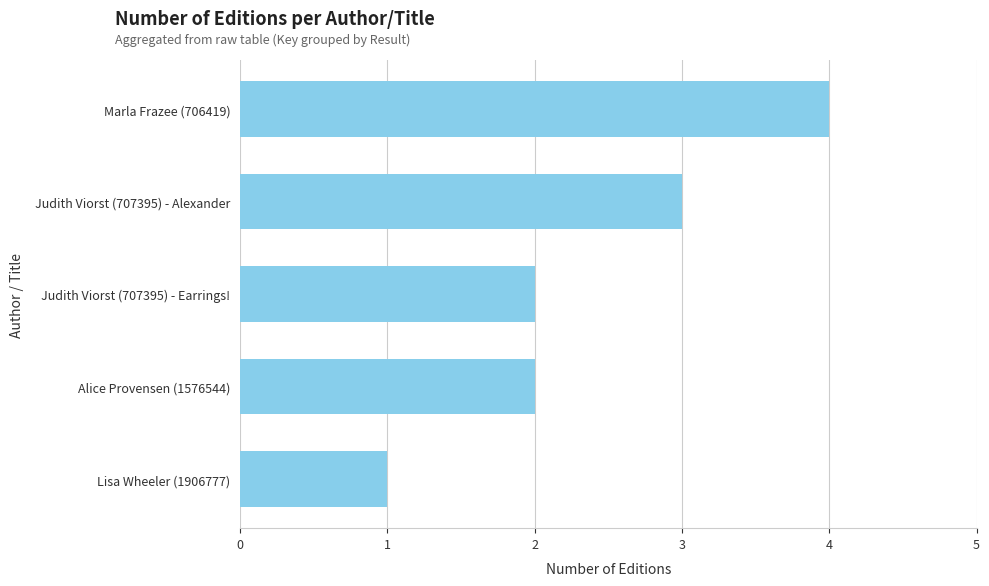

Which has a higher value, Judith Viorst (707395) - Earrings! or Lisa Wheeler (1906777)?

Judith Viorst (707395) - Earrings!